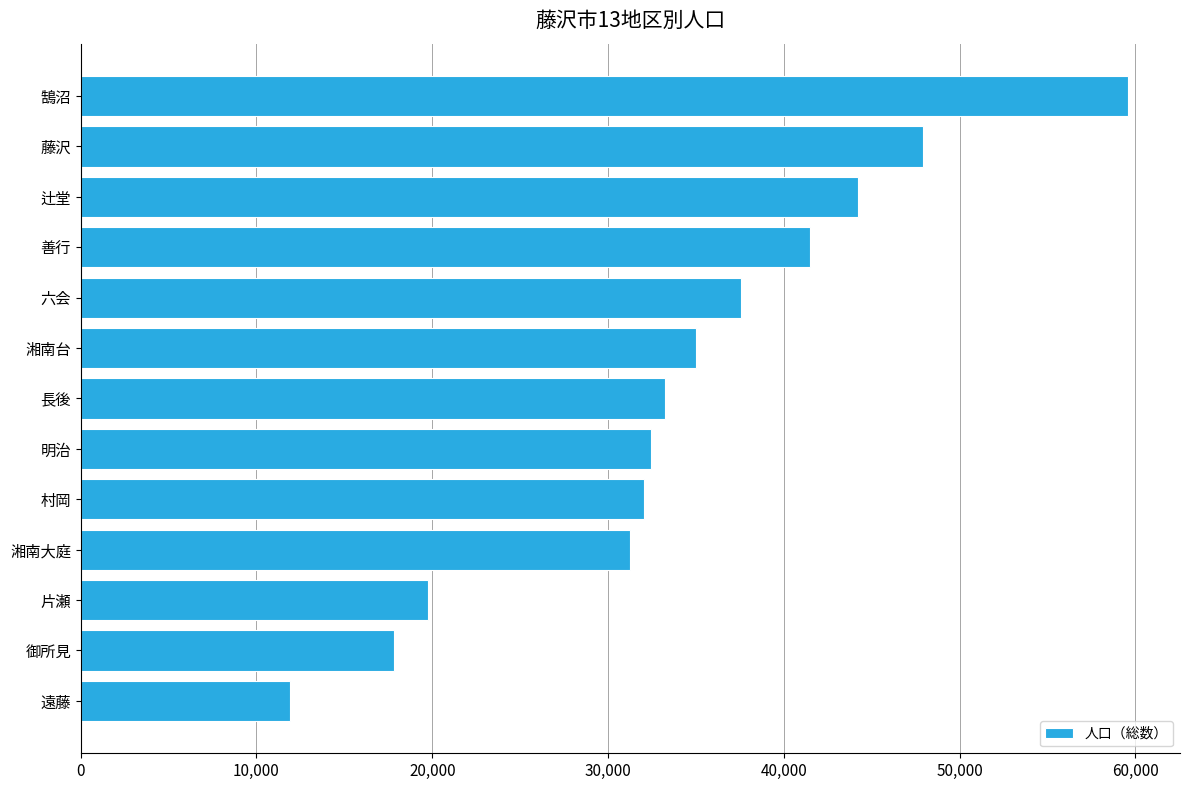

How many series are shown in this chart?

1